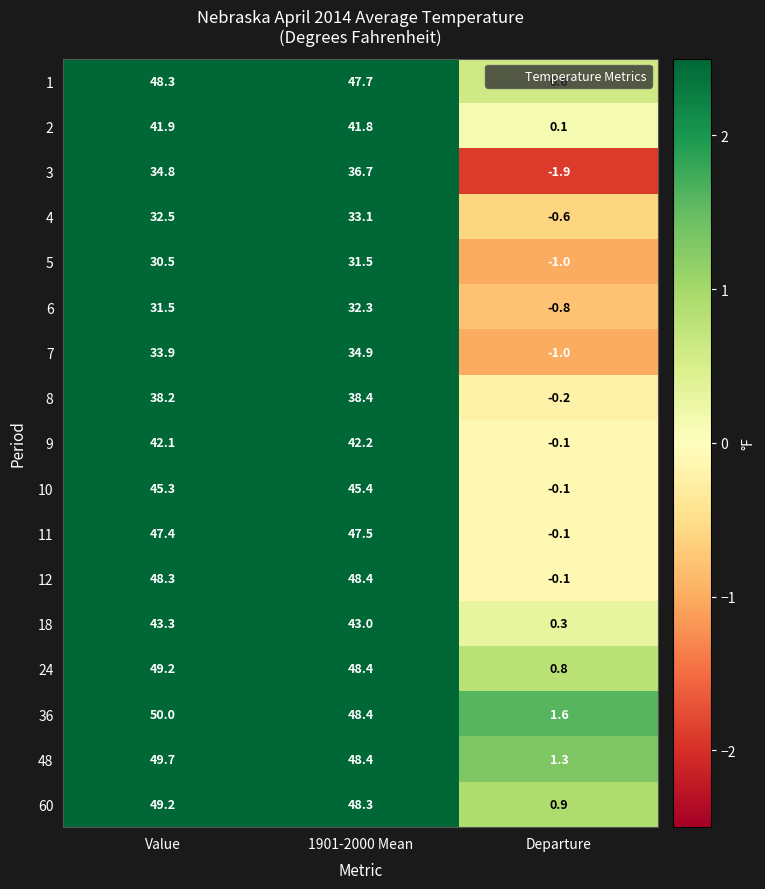

At how many categories does at least one series exceed 15?

2